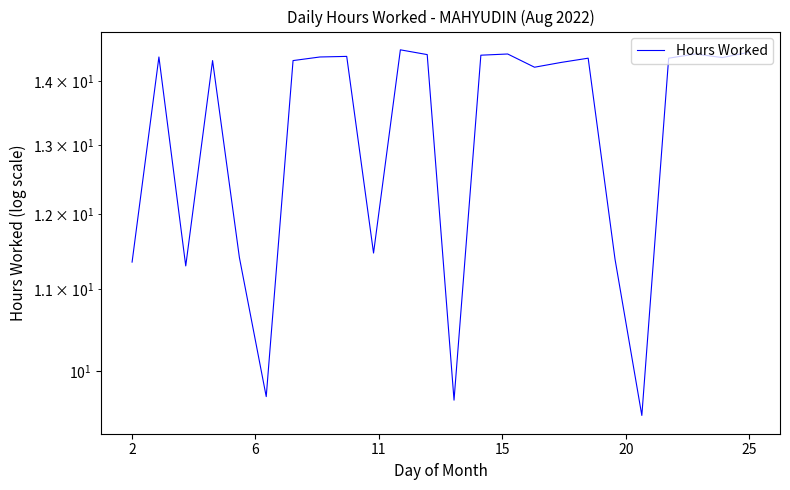

What is the label of the 1st point from the right?

25